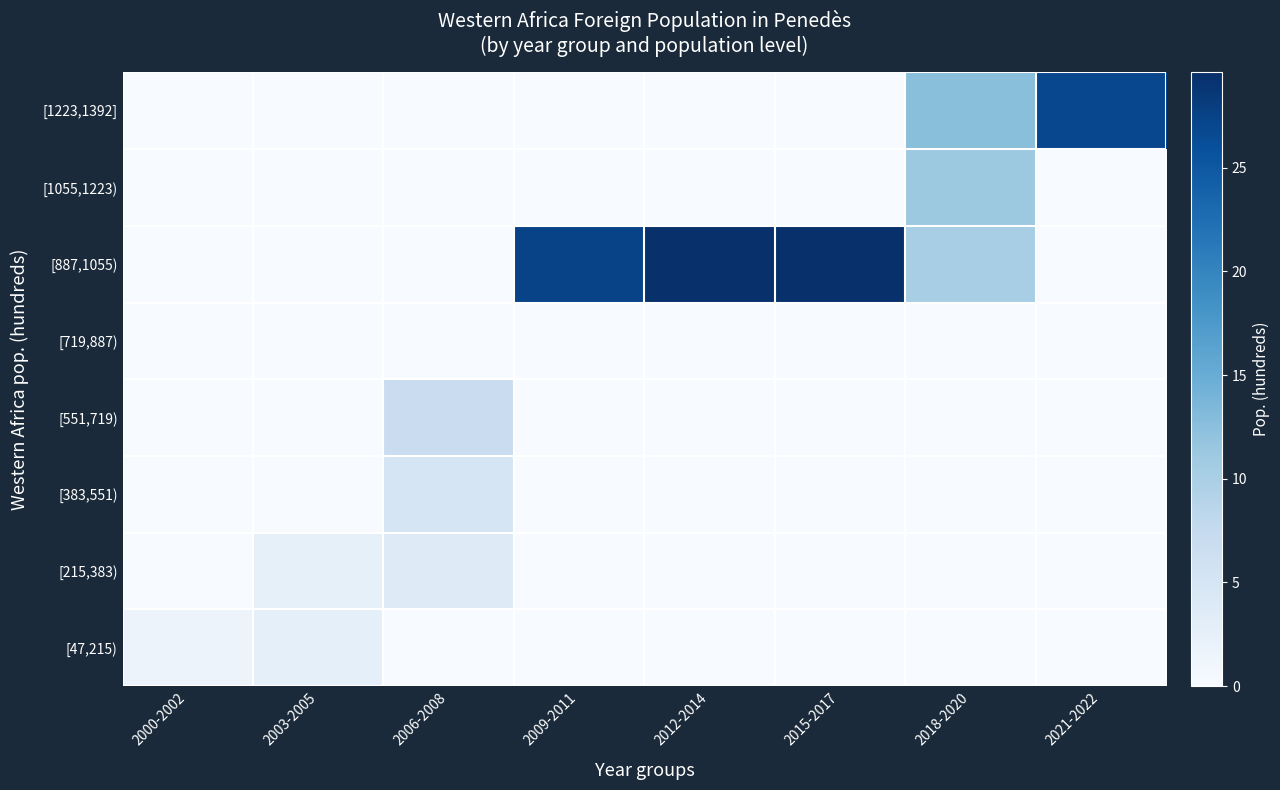

Between 2003-2005 and 2000-2002, which is larger?

2003-2005